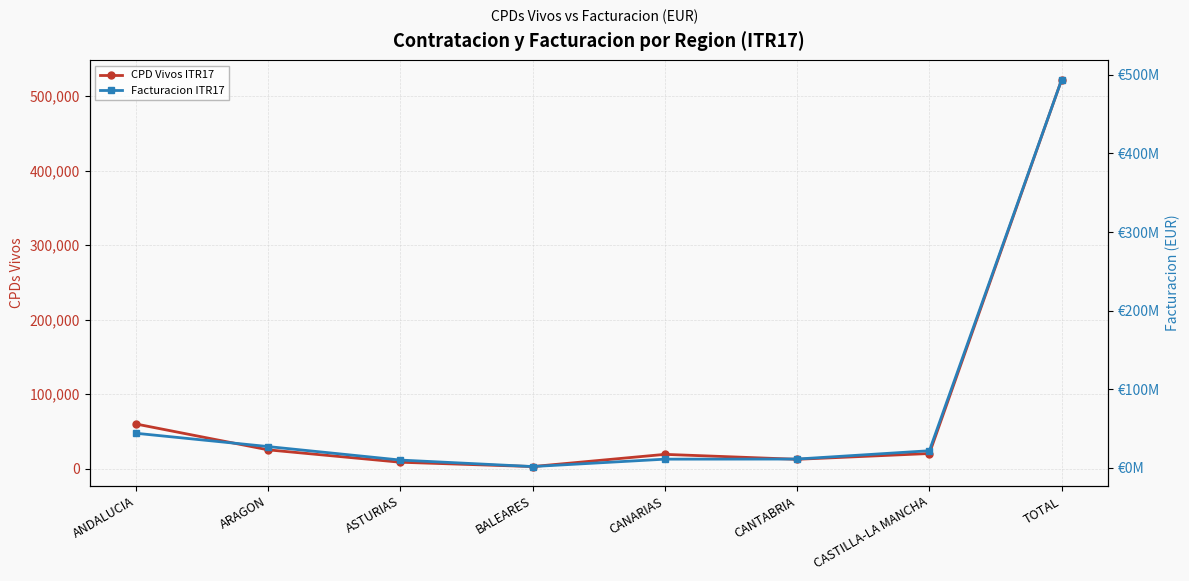

True or false: Facturacion ITR17 has a value of 27070059.7 at ARAGON.

True